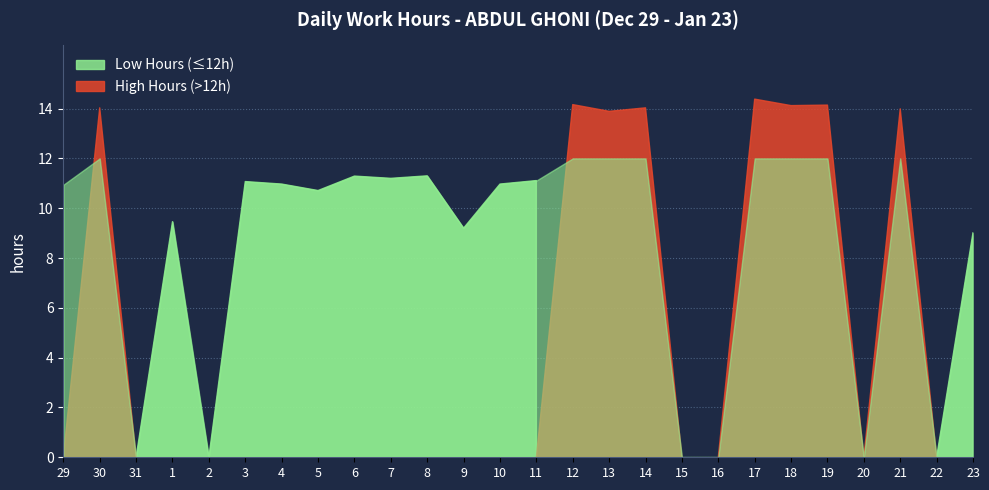

Rank the categories by value from lowest to highest.

31, 2, 15, 16, 20, 22, 23, 9, 1, 5, 29, 4, 10, 3, 11, 7, 6, 8, 13, 21, 30, 14, 18, 19, 12, 17